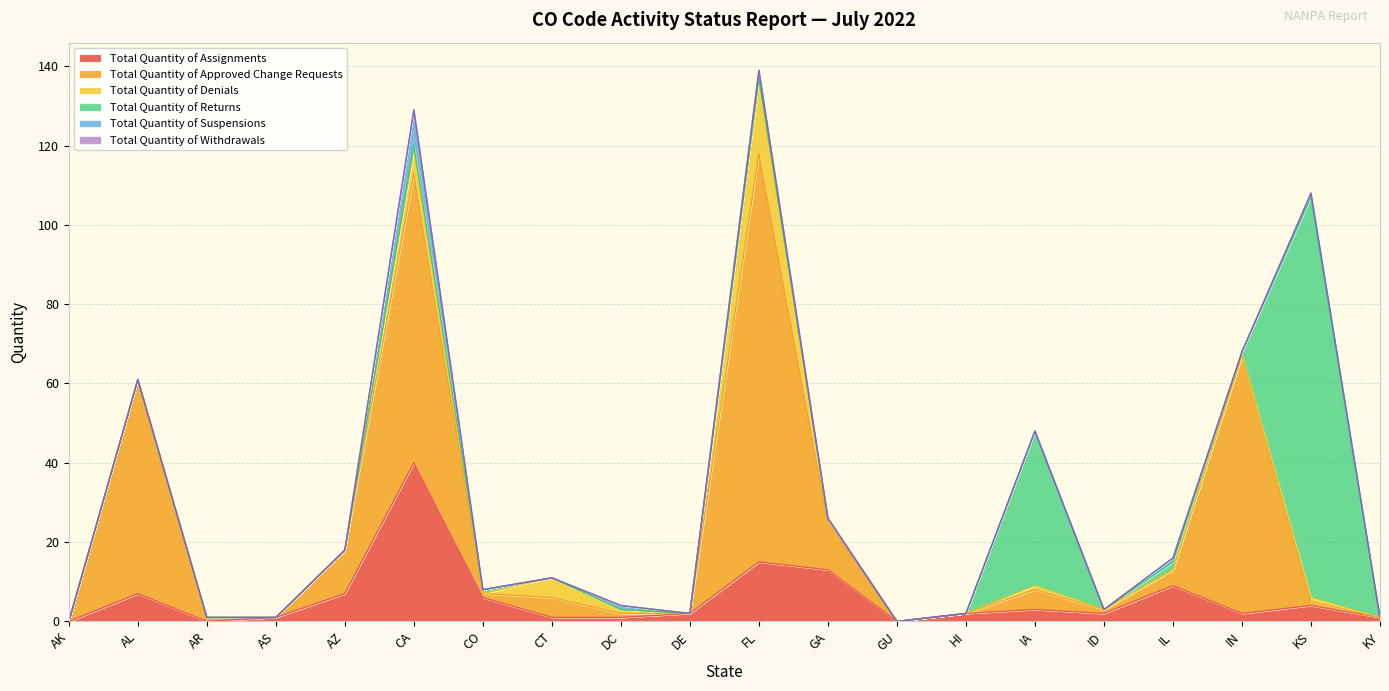

Rank the series by their maximum value, from highest to lowest.

Total Quantity of Approved Change Requests, Total Quantity of Returns, Total Quantity of Assignments, Total Quantity of Denials, Total Quantity of Suspensions, Total Quantity of Withdrawals